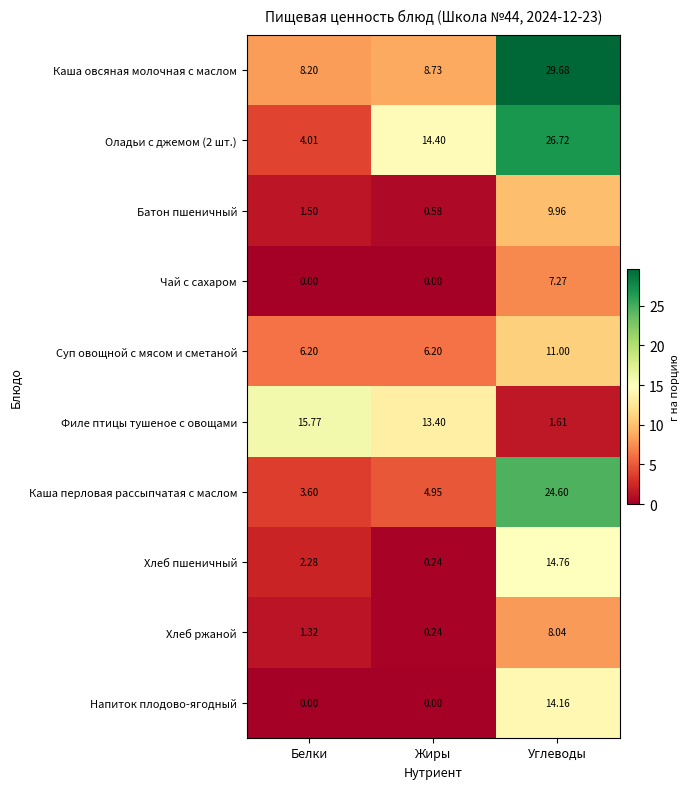

Is the value of Суп овощной с мясом и сметаной at Белки greater than the value of Хлеб ржаной at Углеводы?

No